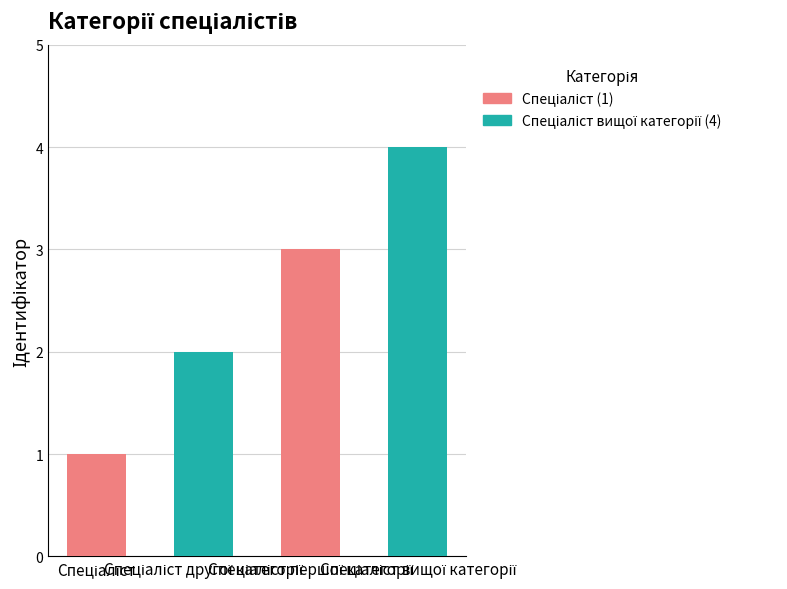

What is the sum of all values?

10